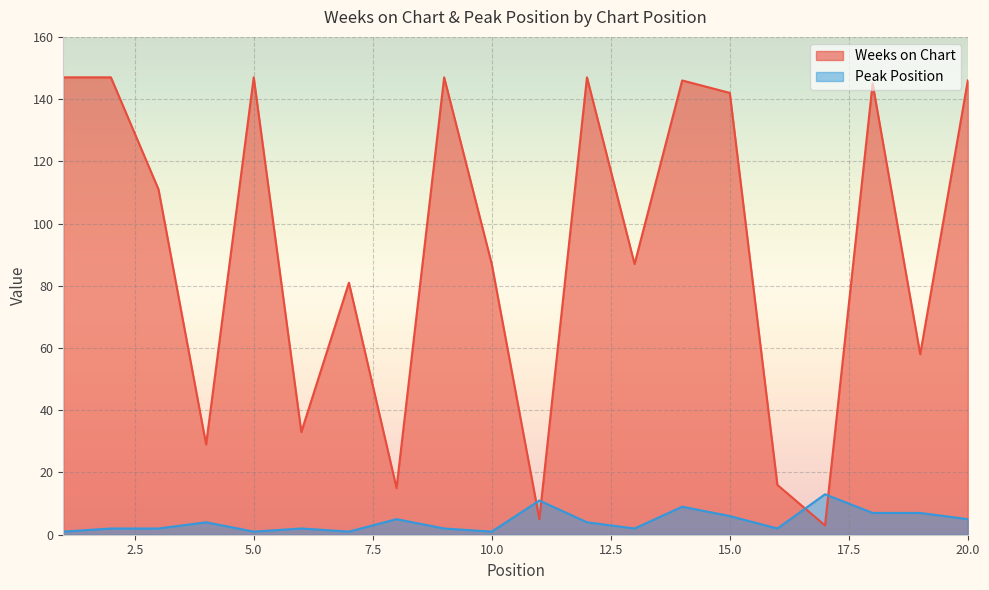

At 9, list the series in order from smallest to largest.

Peak Position, Weeks on Chart